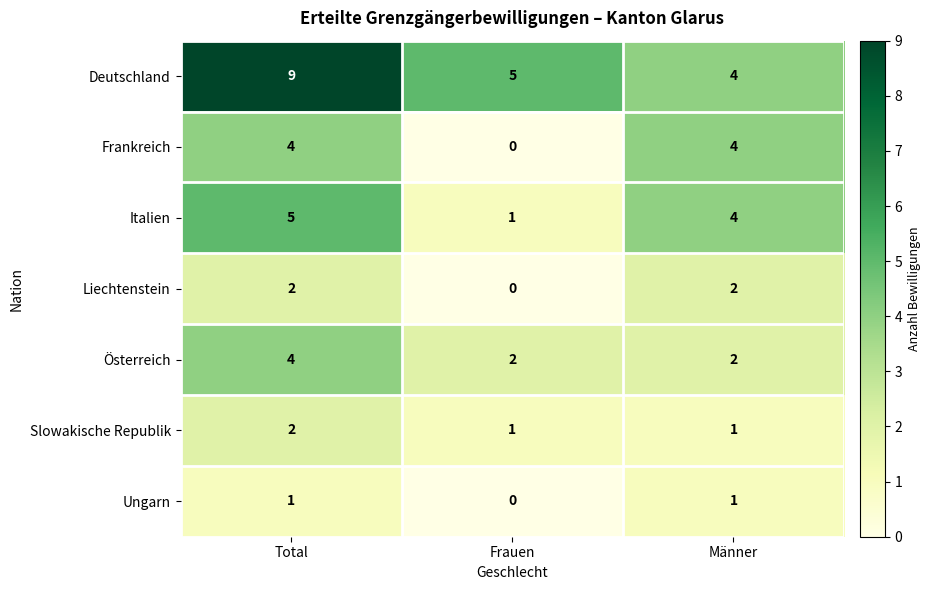

How many Liechtenstein values are between 0 and 2?

3